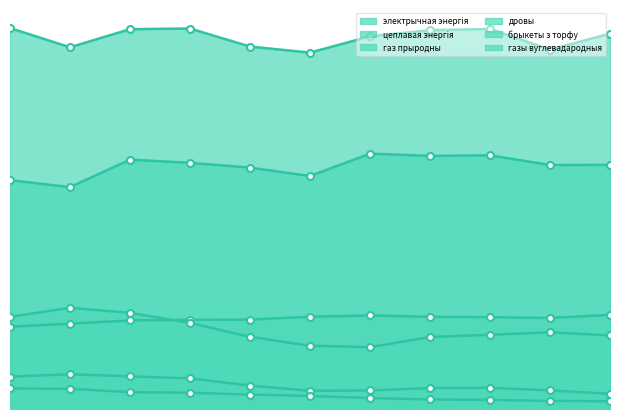

True or false: газ прыродны has more than 1 points higher than both neighbors.

True